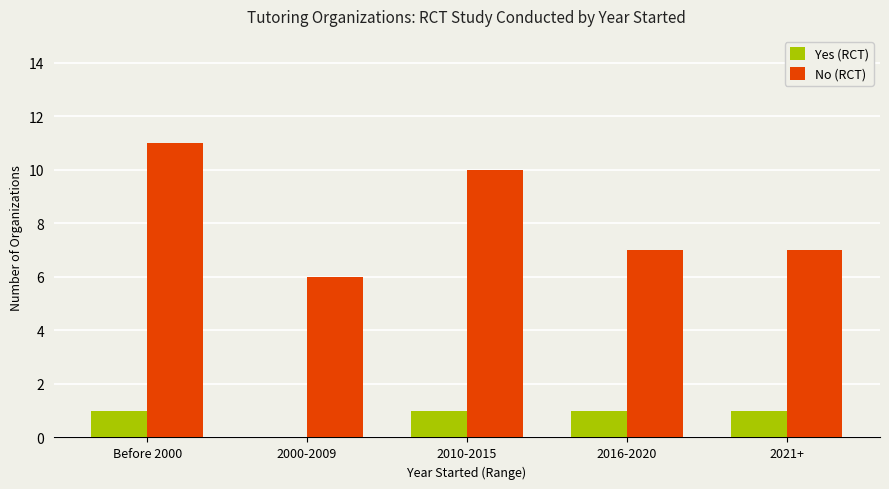

Which series has the largest range (max minus min)?

No (RCT)